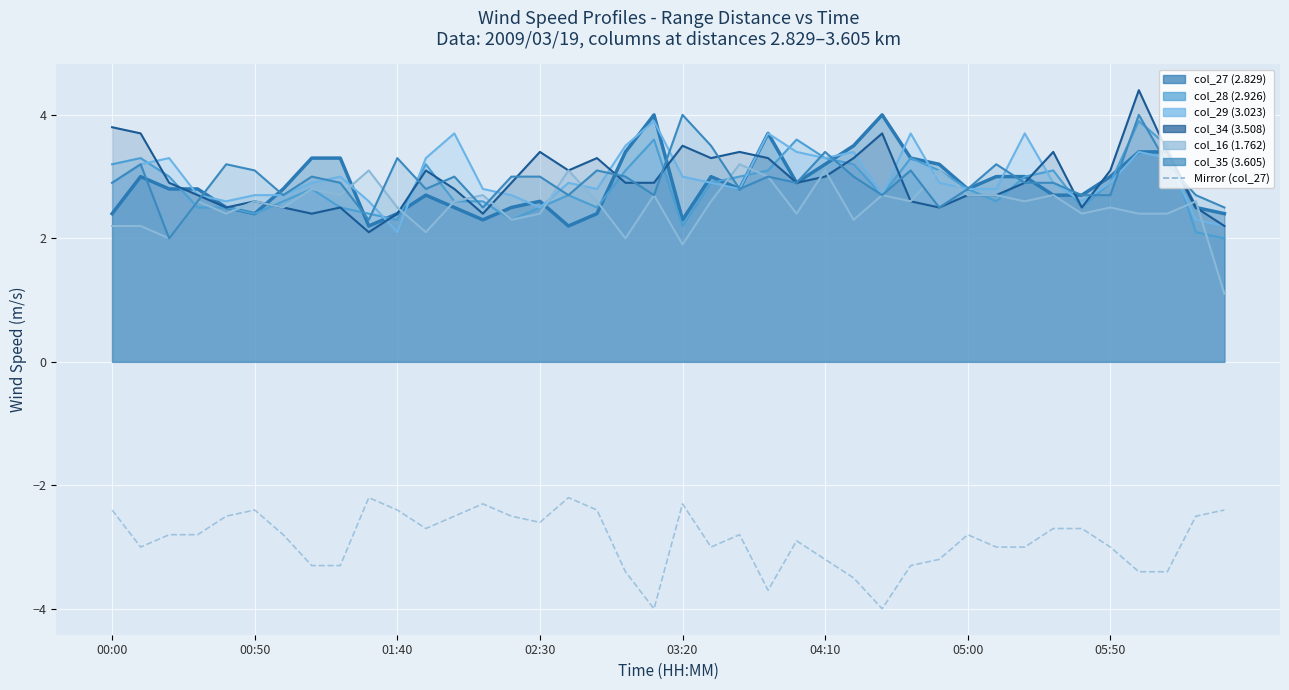

How many interior local valleys (lower than both neighbors) does the data have?

7